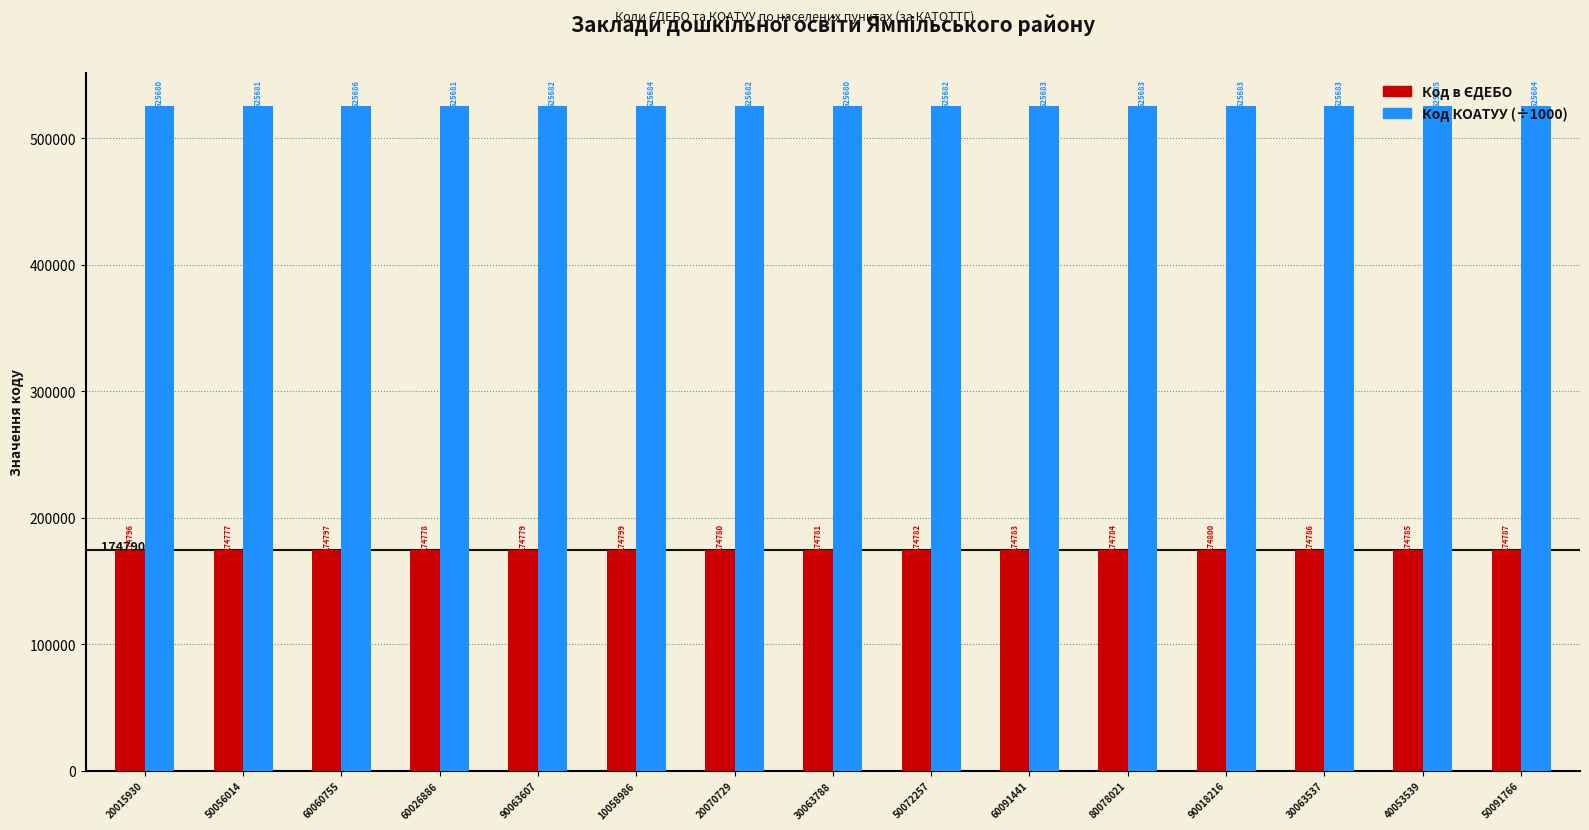

The Код КОАТУУ (÷1000) series shows 525682.4 at 20070729. True or false?

True